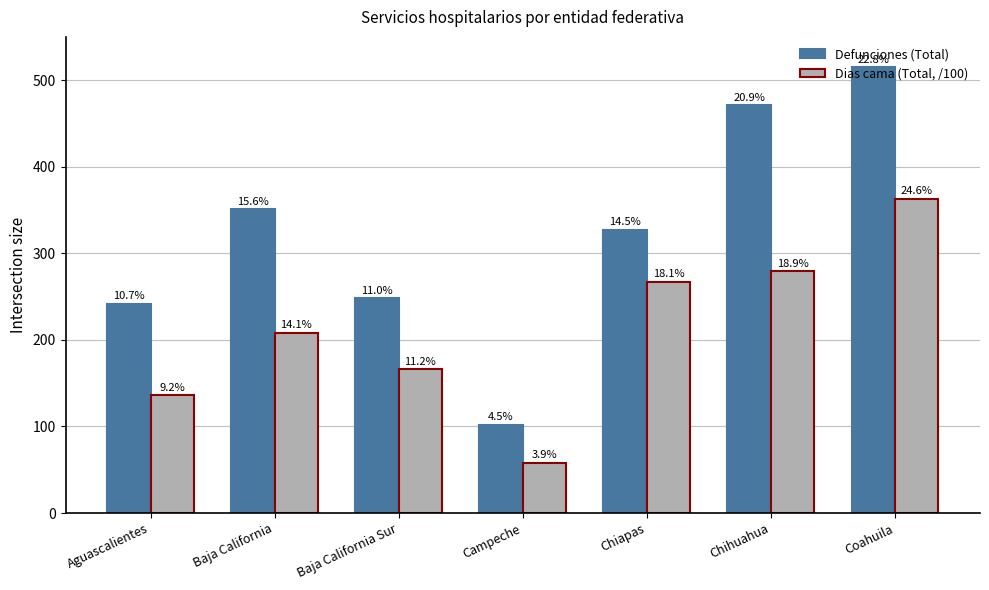

Rank the series at Campeche from highest to lowest value.

Defunciones (Total), Dias cama (Total, /100)